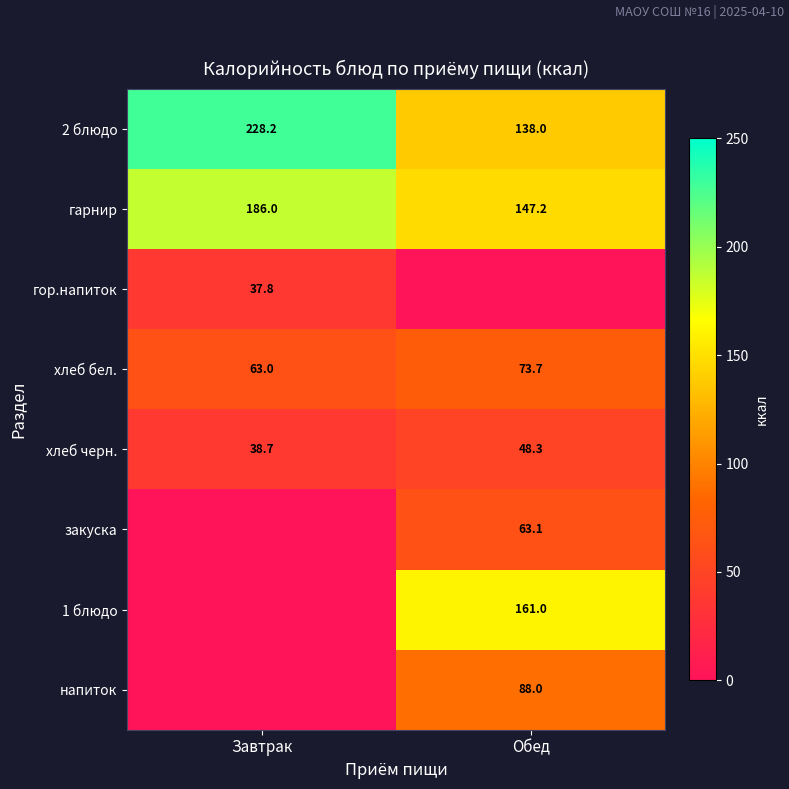

Is the value of гарнир at Завтрак greater than the value of хлеб бел. at Обед?

Yes